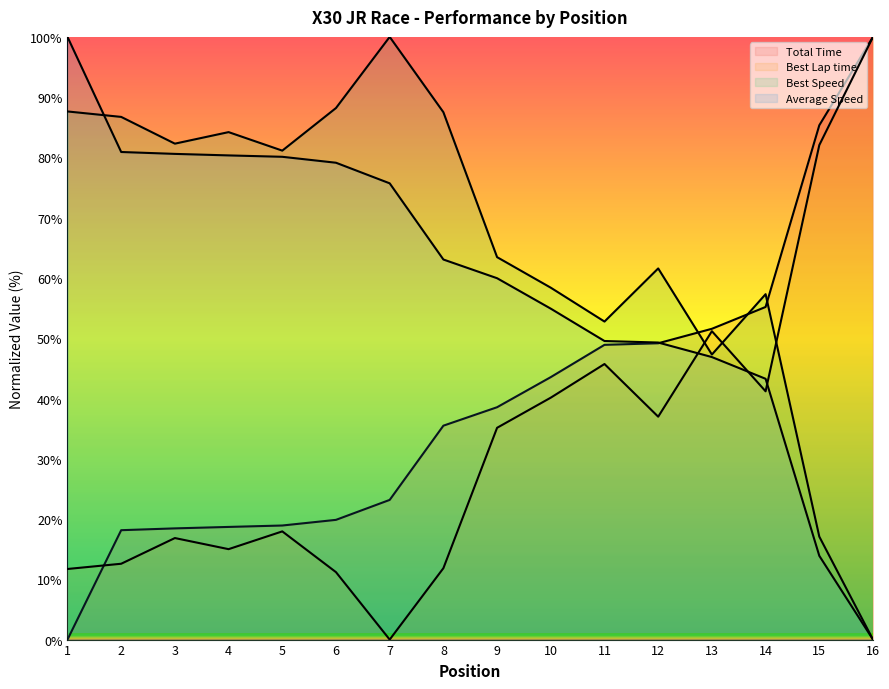

How many categories are shown in the chart?

16